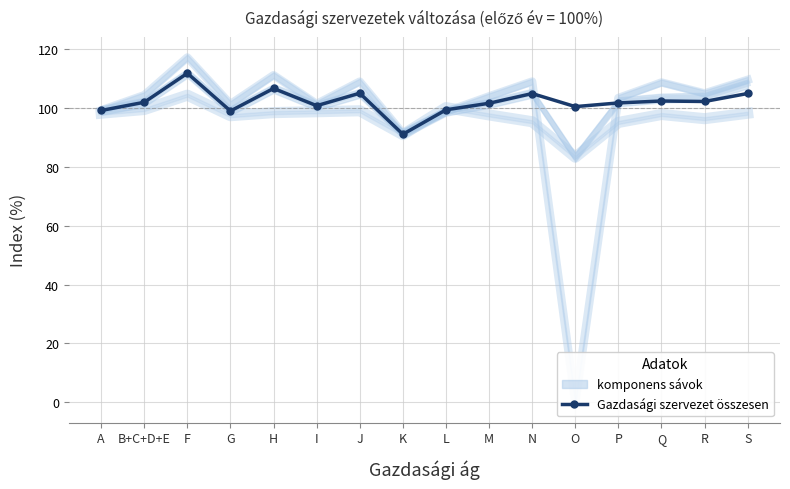

Reading right to left, what are all the values shown in this chart?

105.0	102.3	102.4	101.8	100.5	105.0	101.7	99.4	91.1	105.1	100.8	106.7	99.0	111.9	102.0	99.2